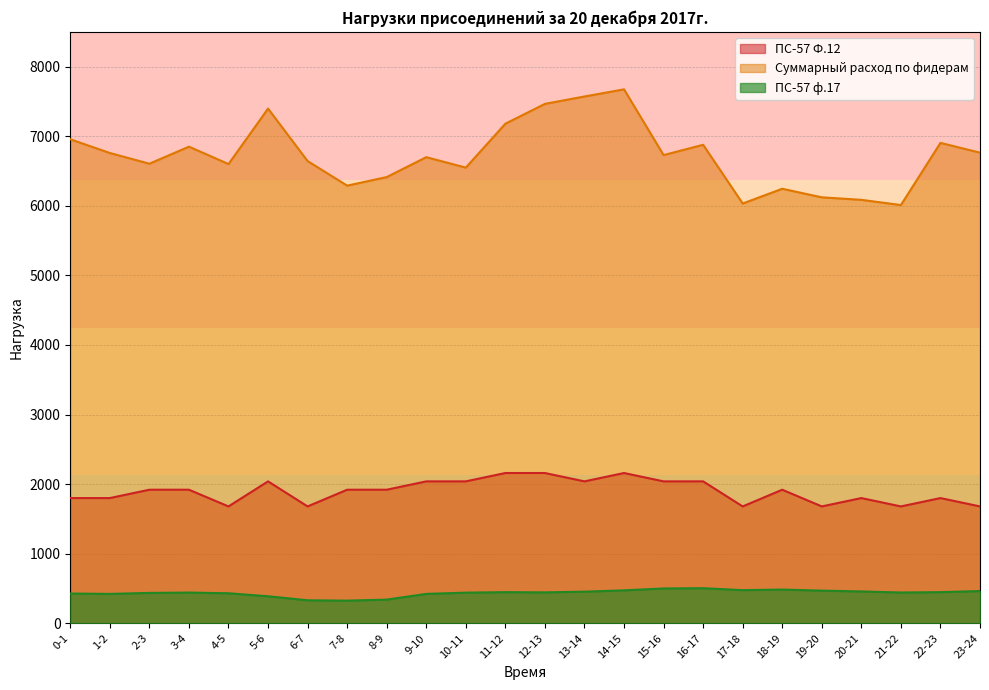

What is the difference between the Суммарный расход по фидерам values at 5-6 and 23-24?

633